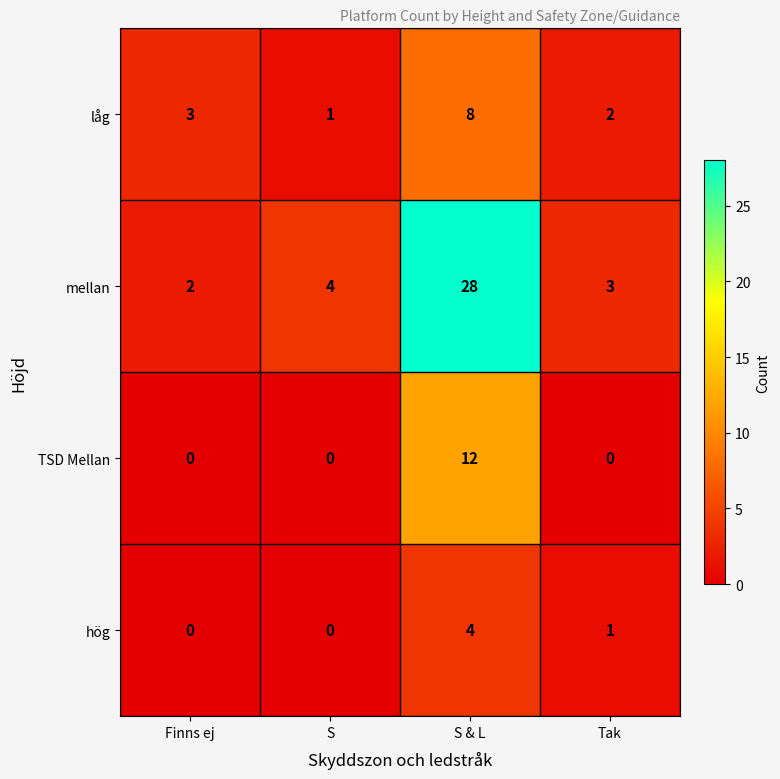

At S & L, list the series in order from largest to smallest.

mellan, TSD Mellan, låg, hög